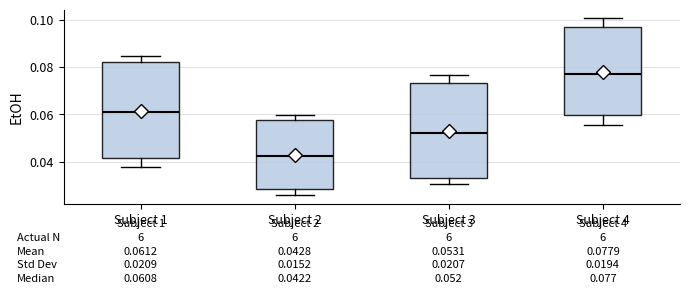

Which box has the highest median line?

Subject 4